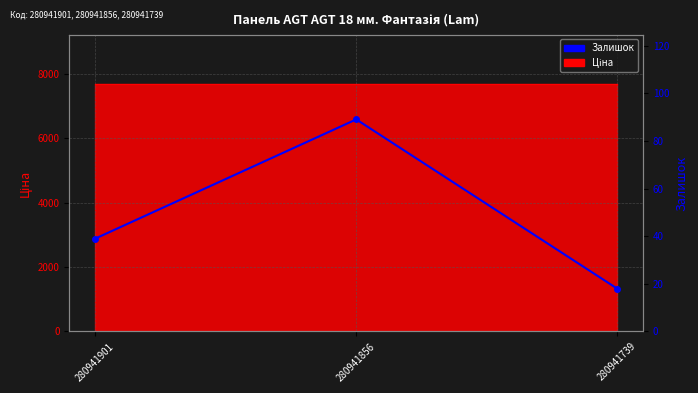

What is the sum of all values?

146